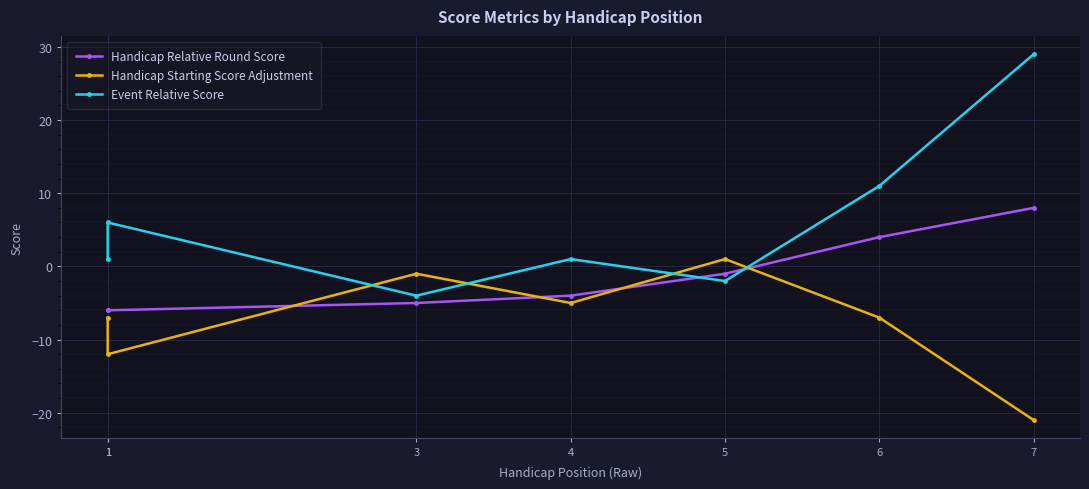

How many intersections are there between Event Relative Score and Handicap Starting Score Adjustment?

4